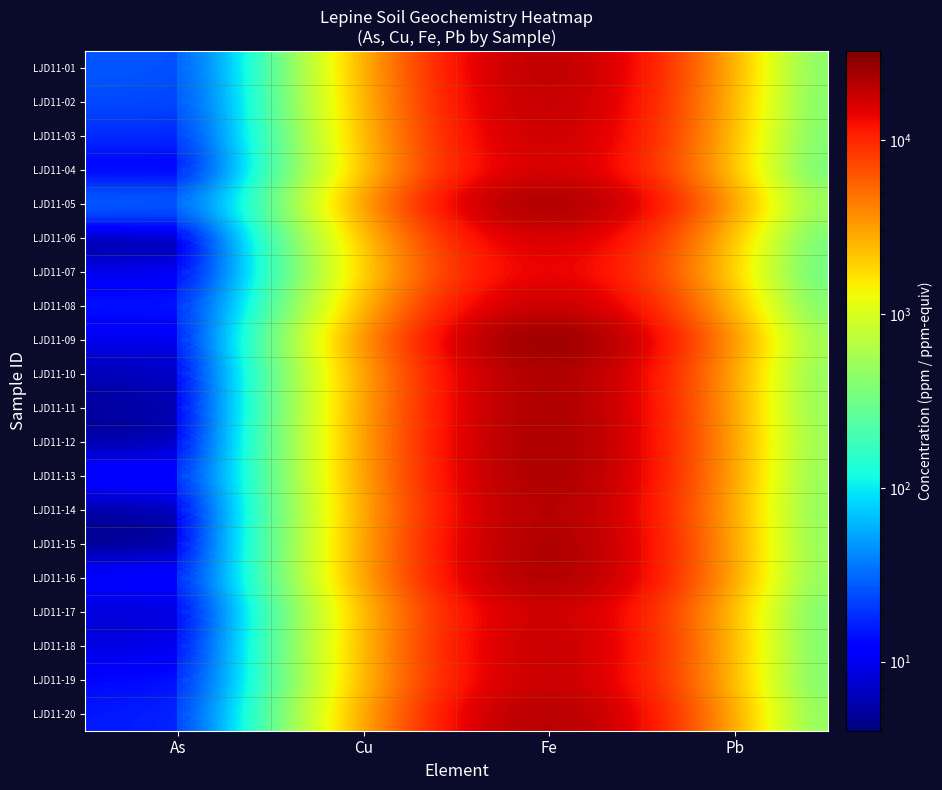

What is the total value across all series at Fe?

491100.0